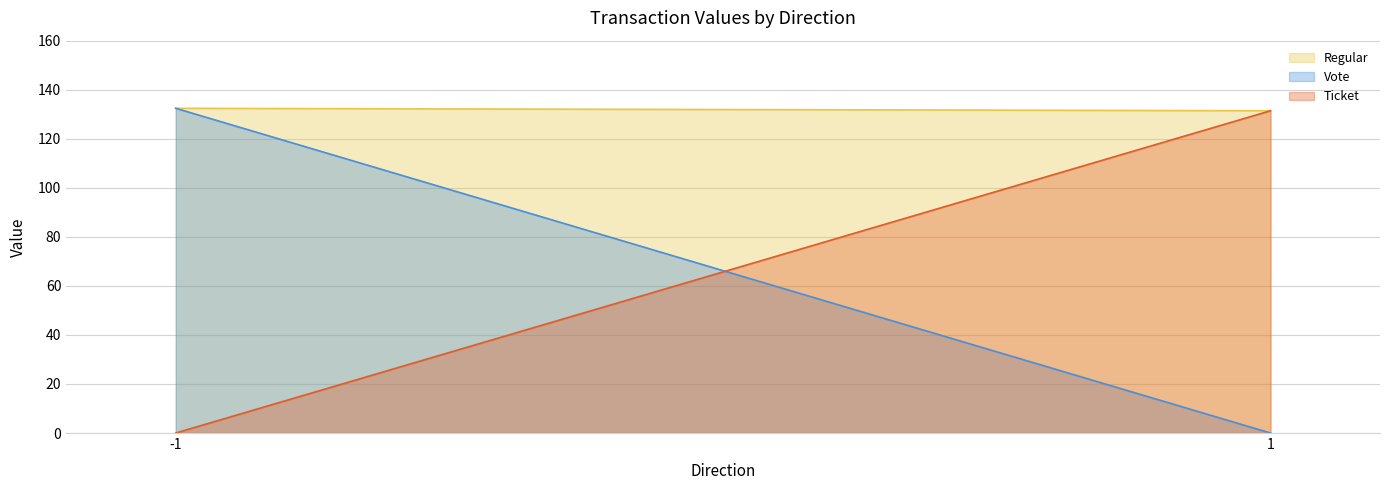

How many values in the Vote series are below 132?

1